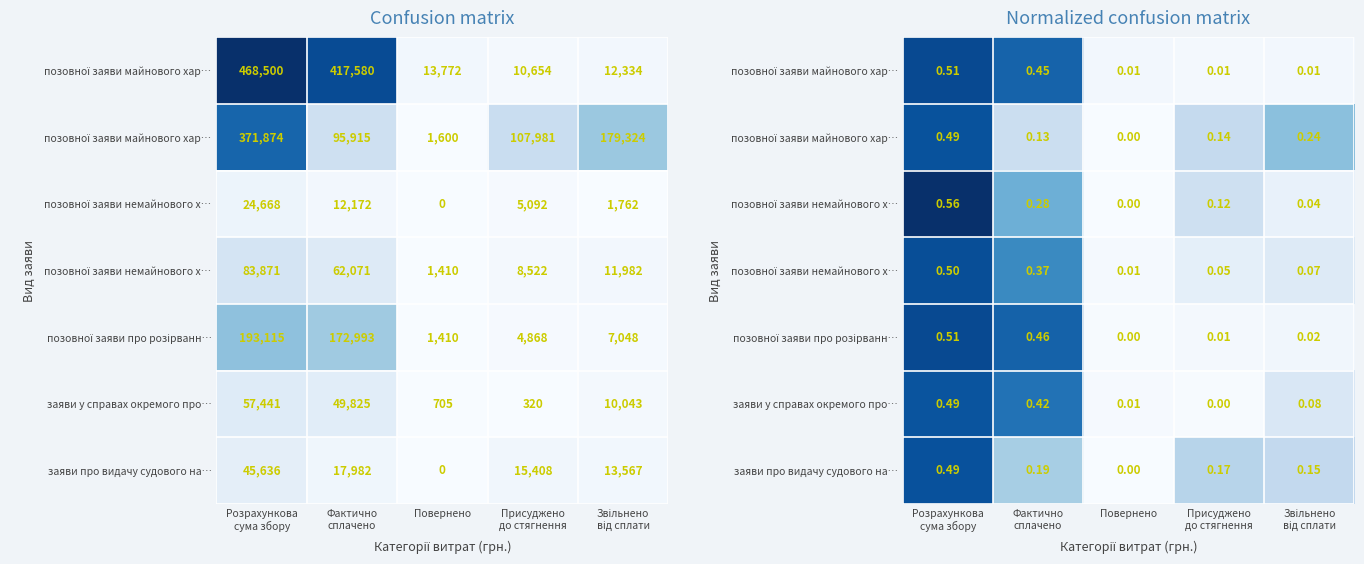

What is the spread (max minus min) of values at Фактично
сплачено?

0.3